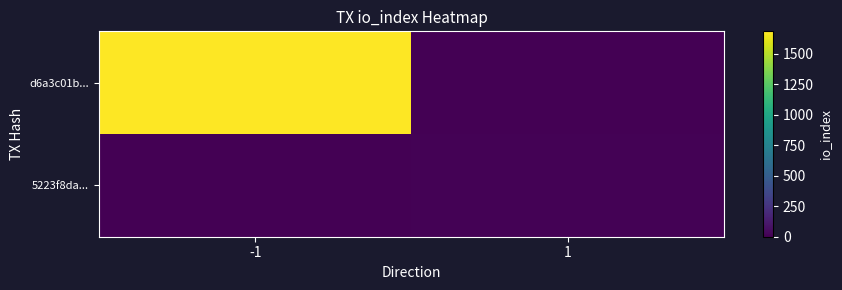

Between -1 and 1, which series saw the biggest shift?

d6a3c01b...